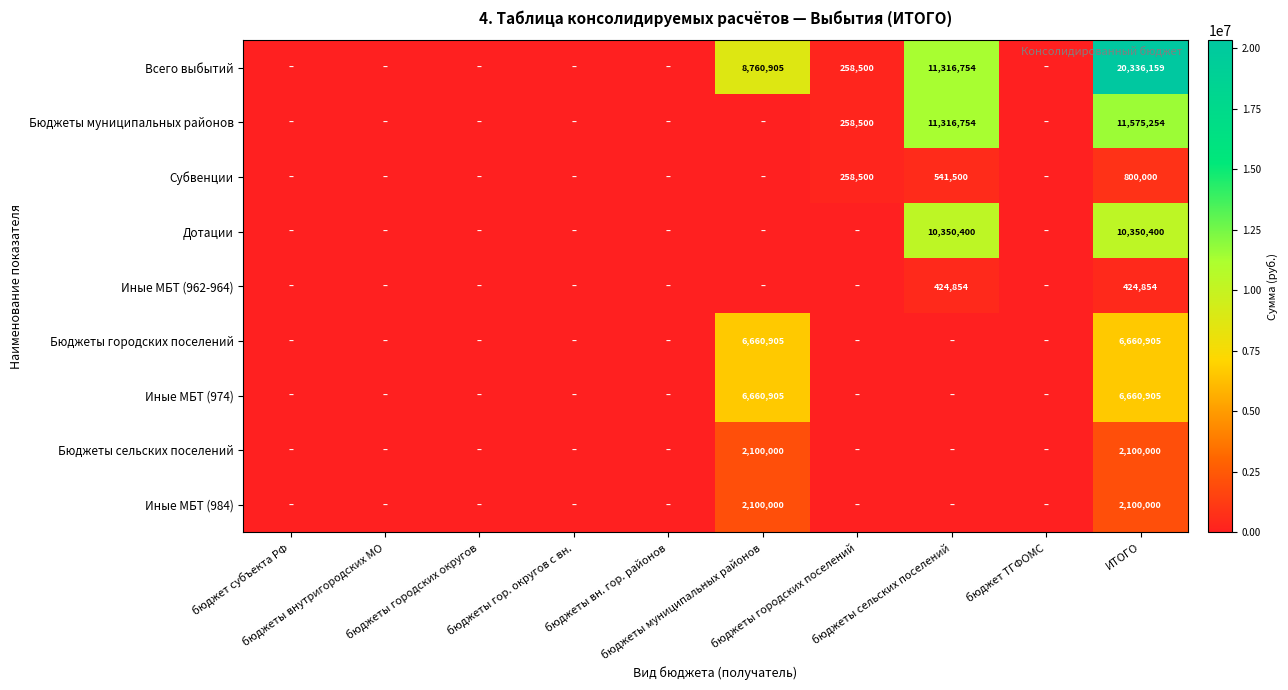

Which category has the lowest value in the Иные МБТ (974) series?

бюджет субъекта РФ